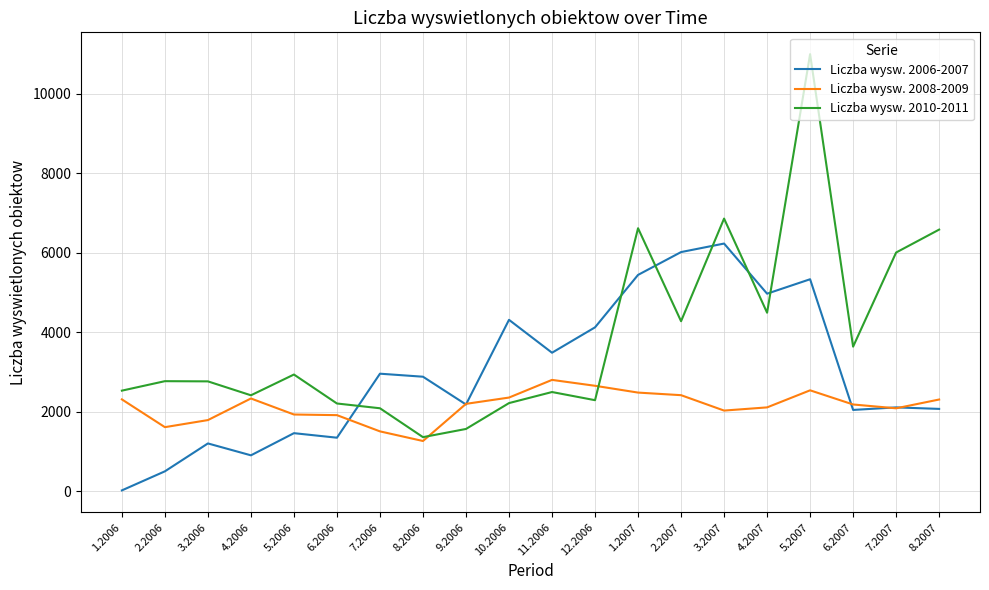

What is the maximum value shown in the chart?

10993